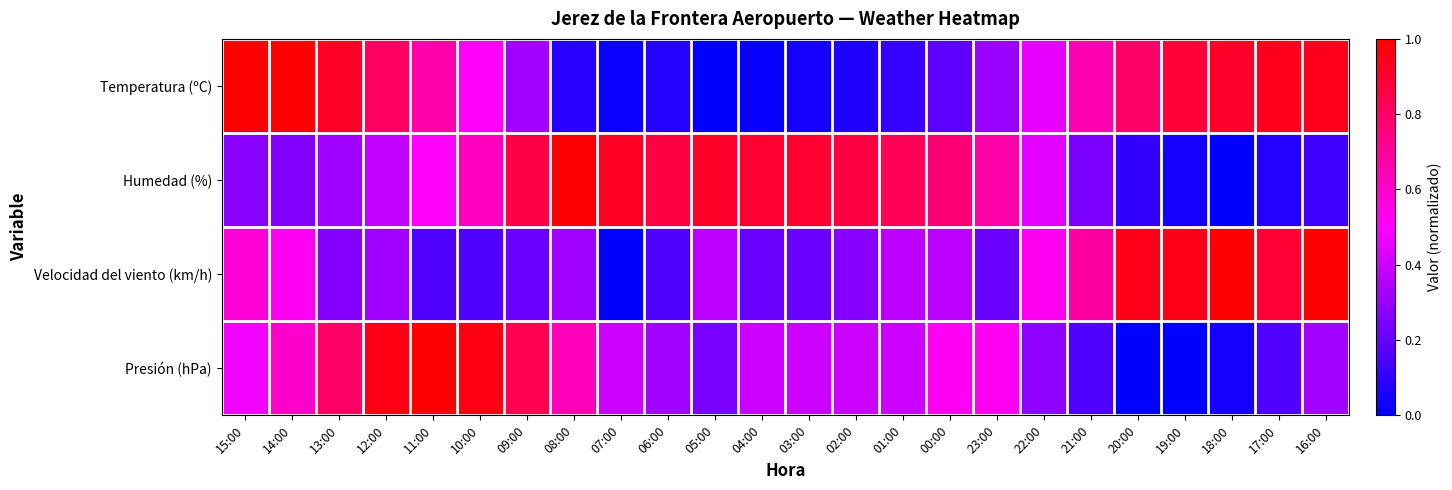

Which series has the largest total across all categories?

Humedad (%)